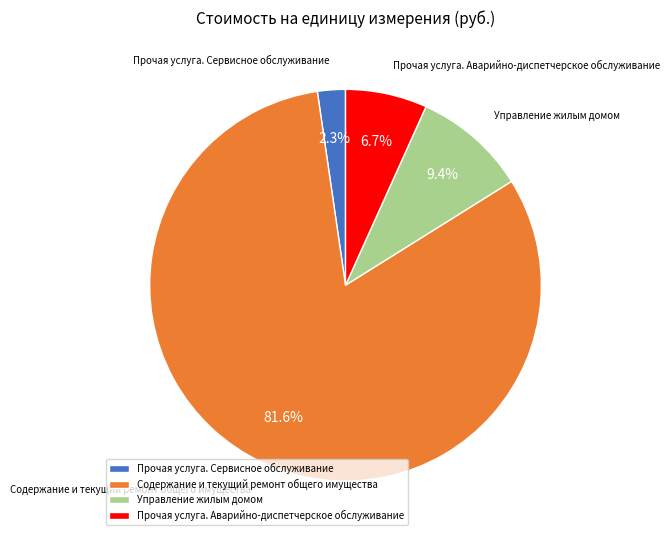

What is the smallest slice in the pie chart?

Прочая услуга. Сервисное обслуживание